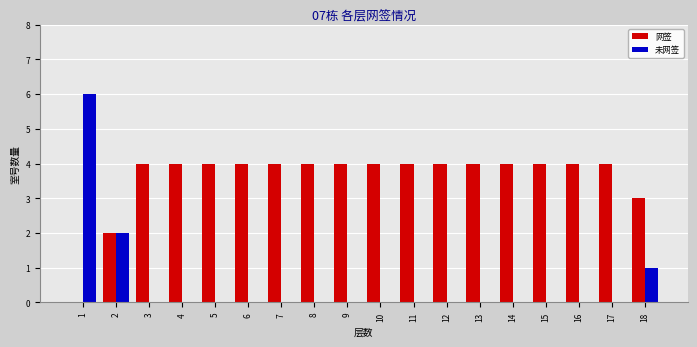

What is the difference between the 网签 values at 1 and 16?

4